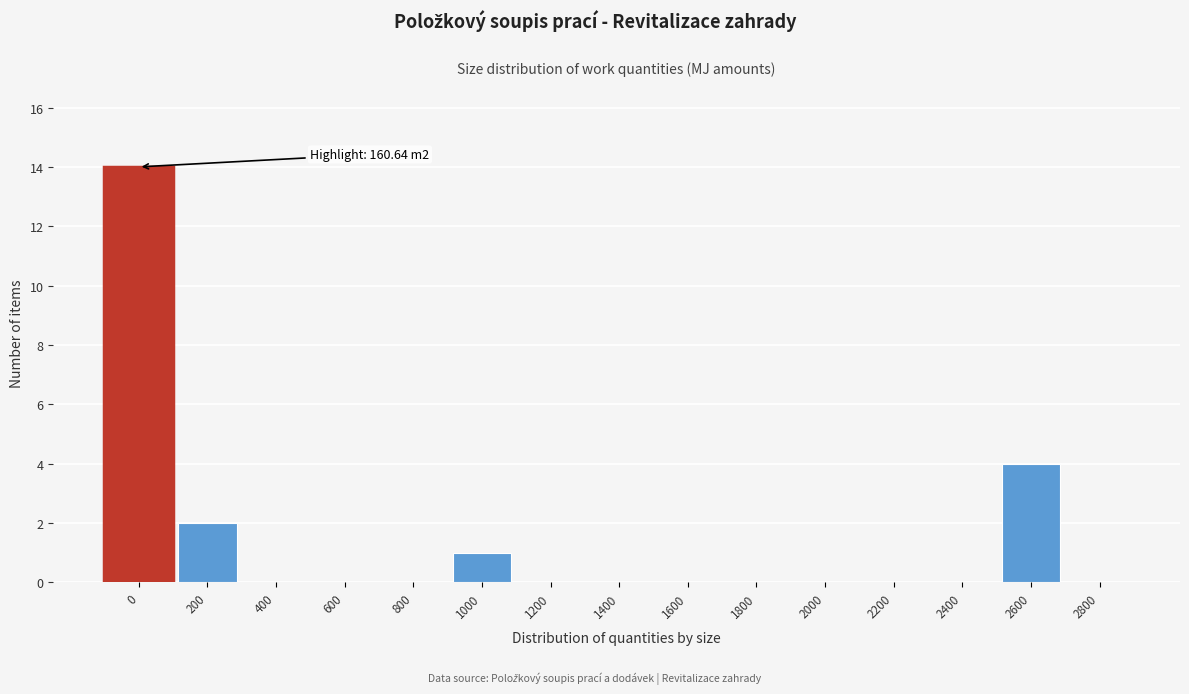

Reading left to right, transcribe all the data shown in this chart.

0=14	200=2	400=0	600=0	800=0	1000=1	1200=0	1400=0	1600=0	1800=0	2000=0	2200=0	2400=0	2600=4	2800=0